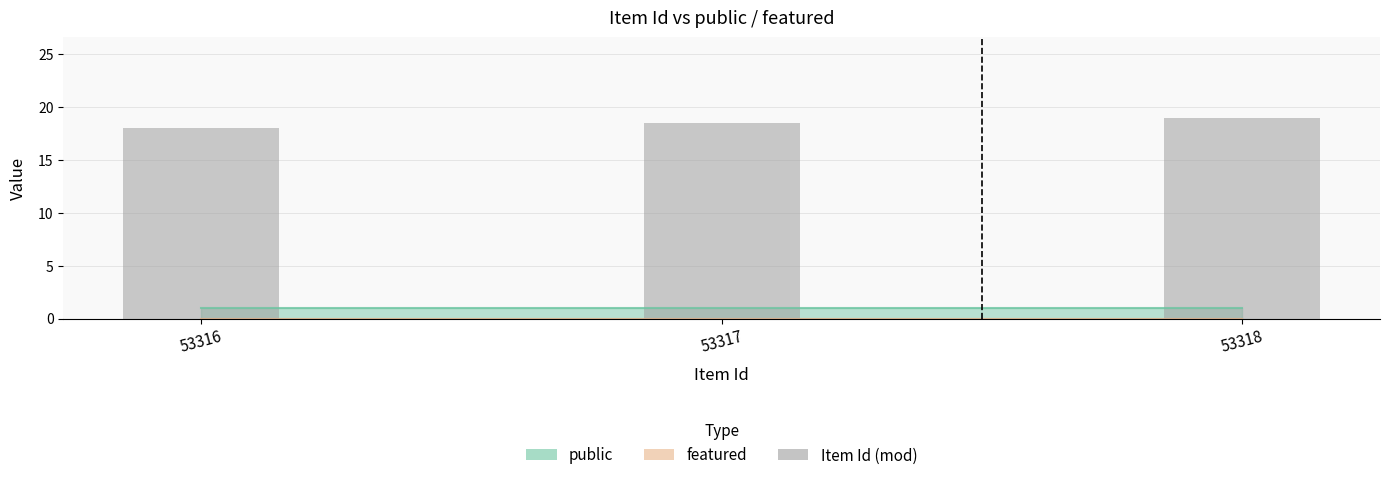

At which category does the chart reach its minimum across all series?

53316